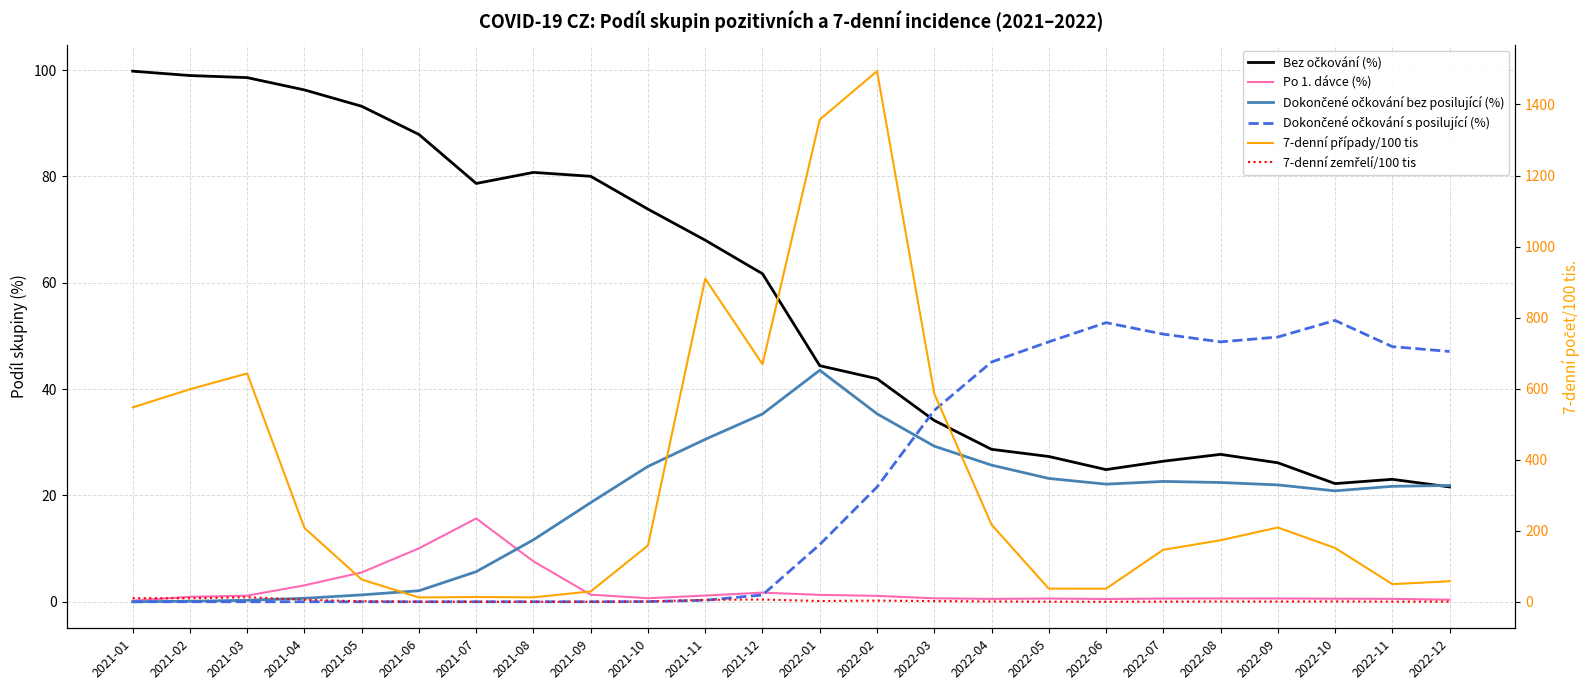

What is the difference between the Dokončené očkování bez posilující (%) values at 2021-12 and 2021-10?

9.9